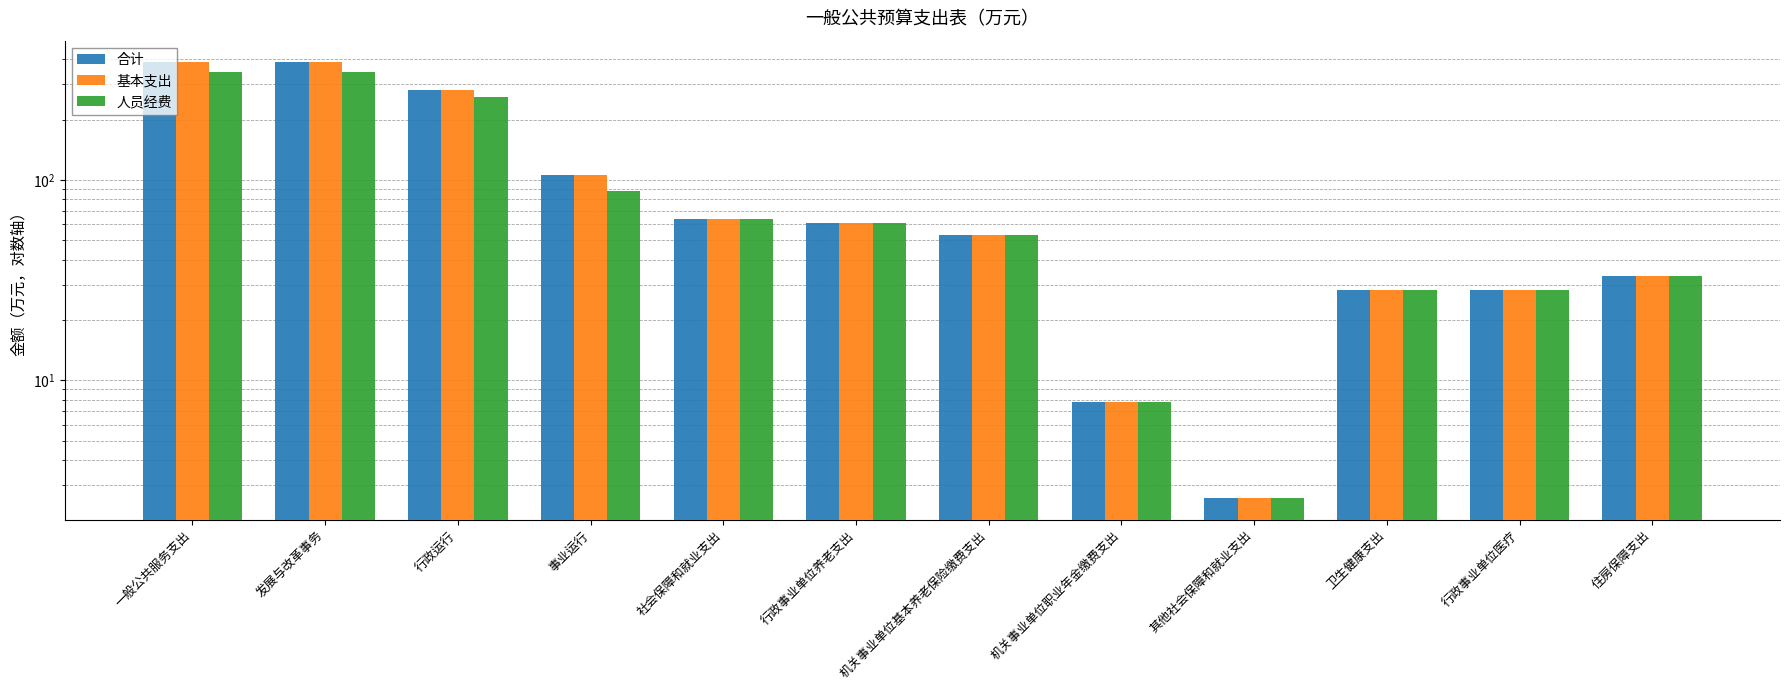

The value of 人员经费 at 住房保障支出 is 14.4. True or false?

False